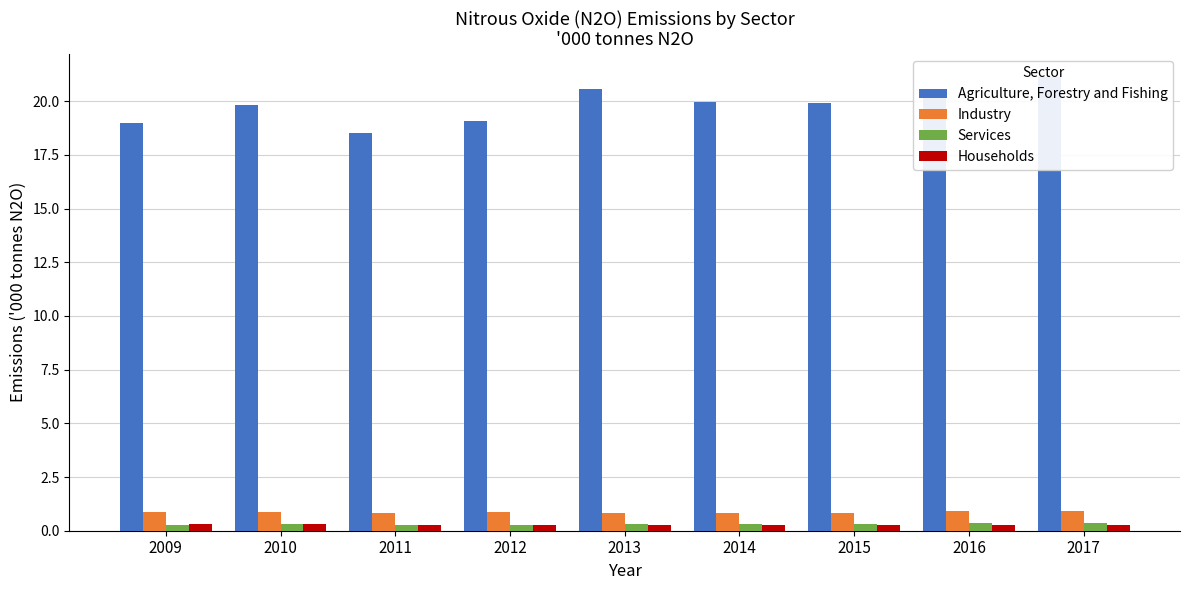

How many Households values are between 0 and 1?

9